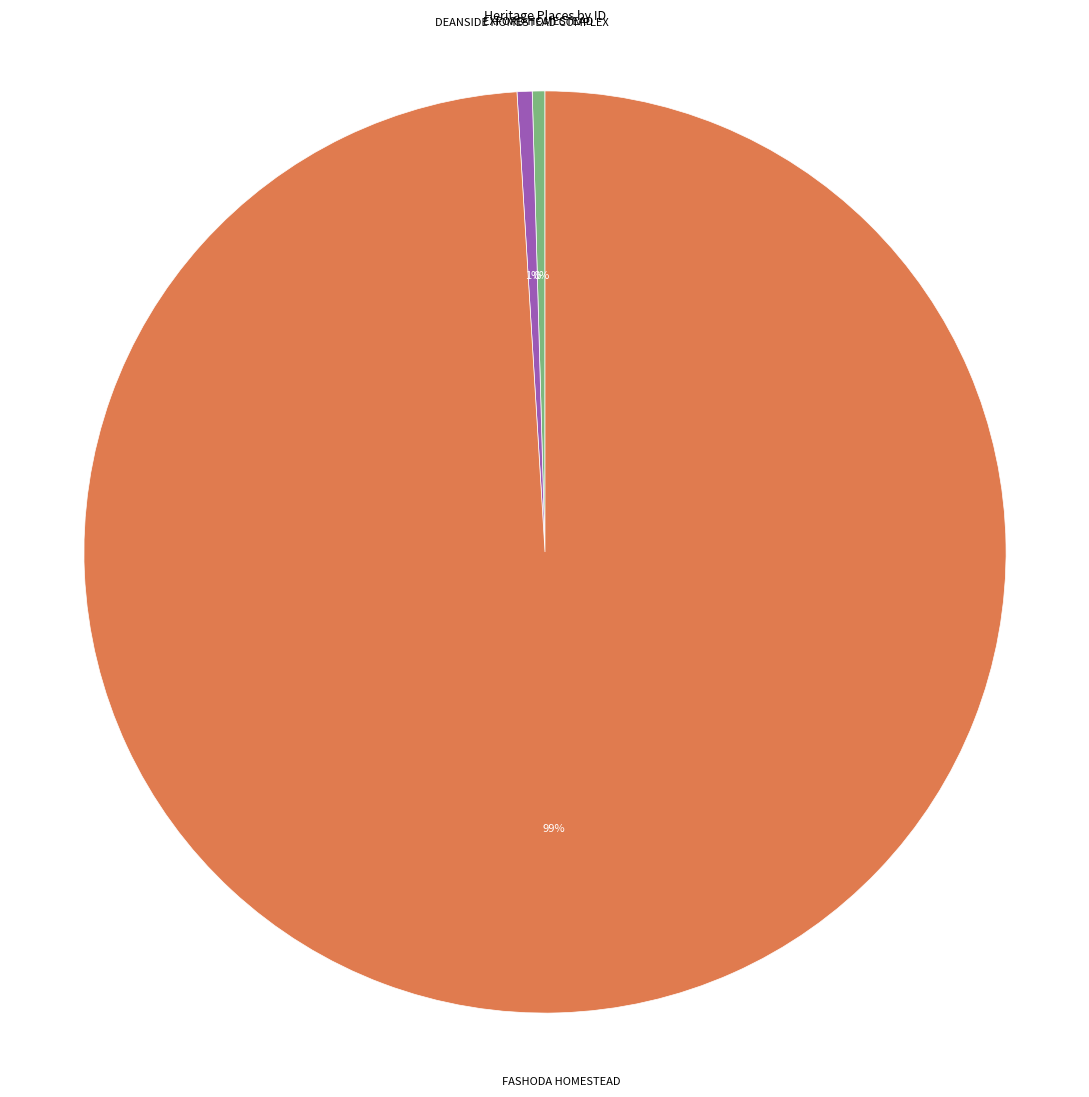

To the nearest percent, what is the average slice percentage?

33%